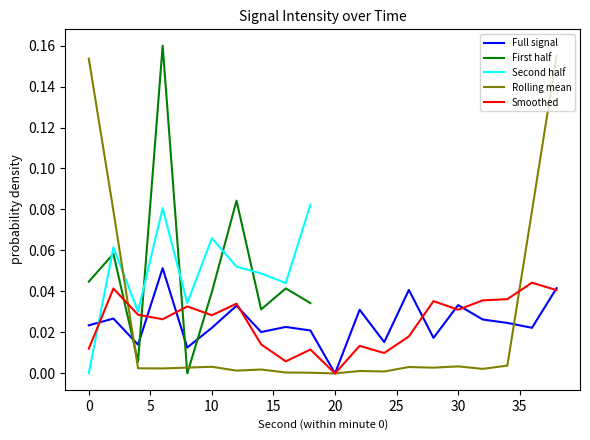

What is the sum of the values at 12 and 0?

0.1